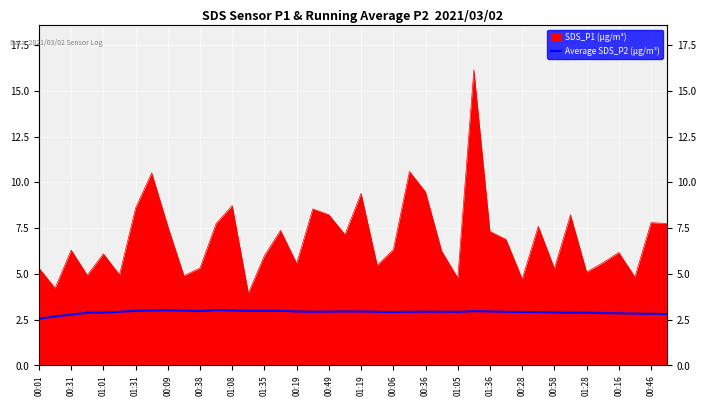

How many lines are shown in the chart?

1